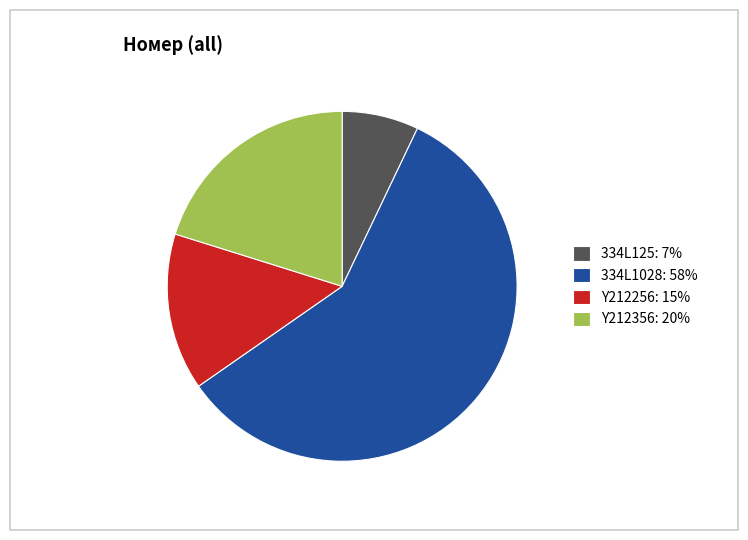

Which has a higher value, Y212256: 15% or 334L125: 7%?

Y212256: 15%